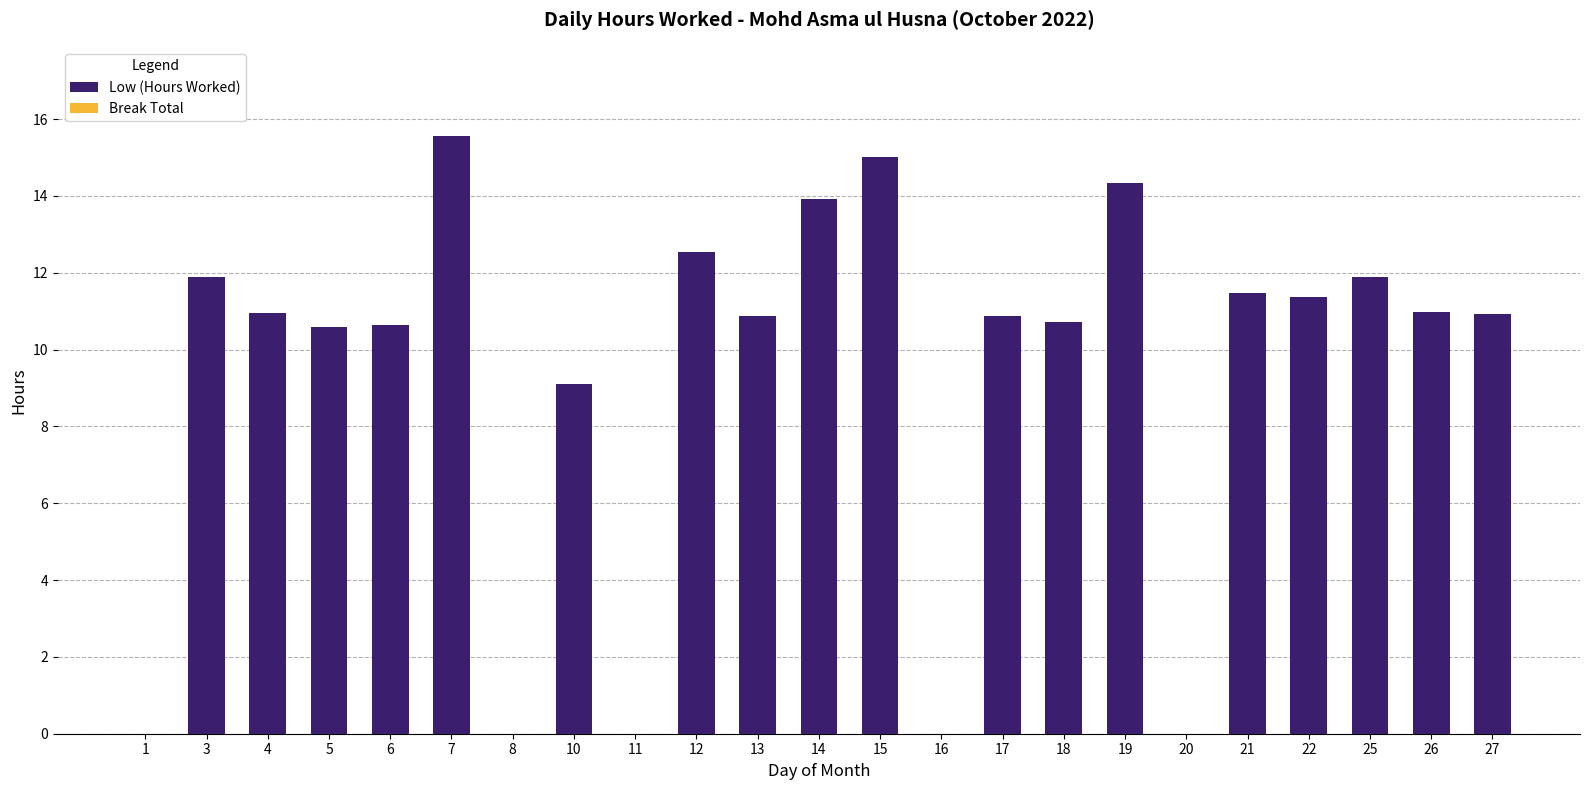

What is the sum of the values at 26 and 15?

26.0